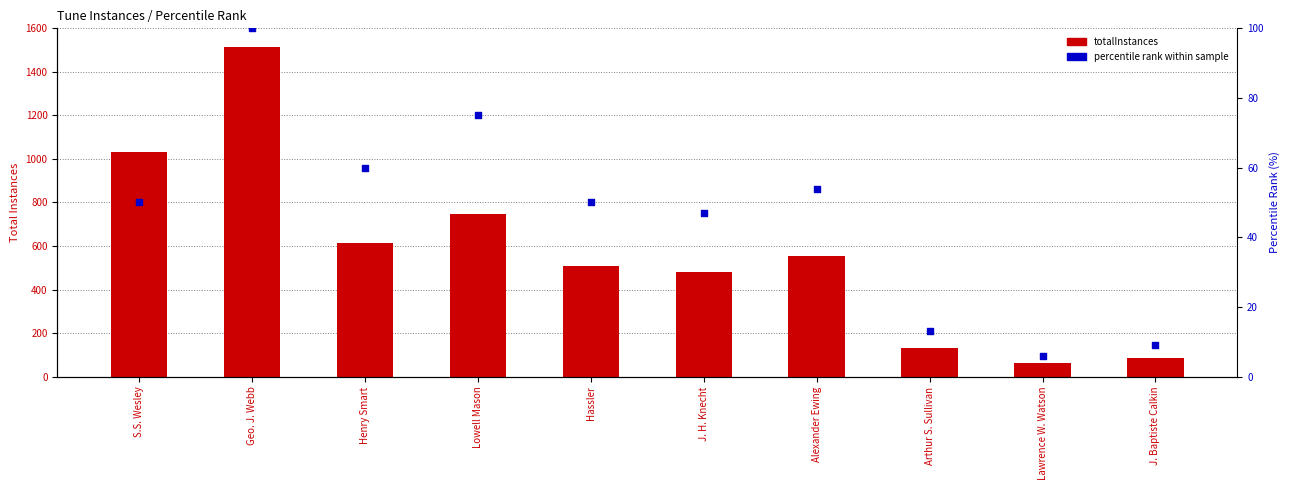

Which series reaches the minimum Y coordinate?

percentile rank